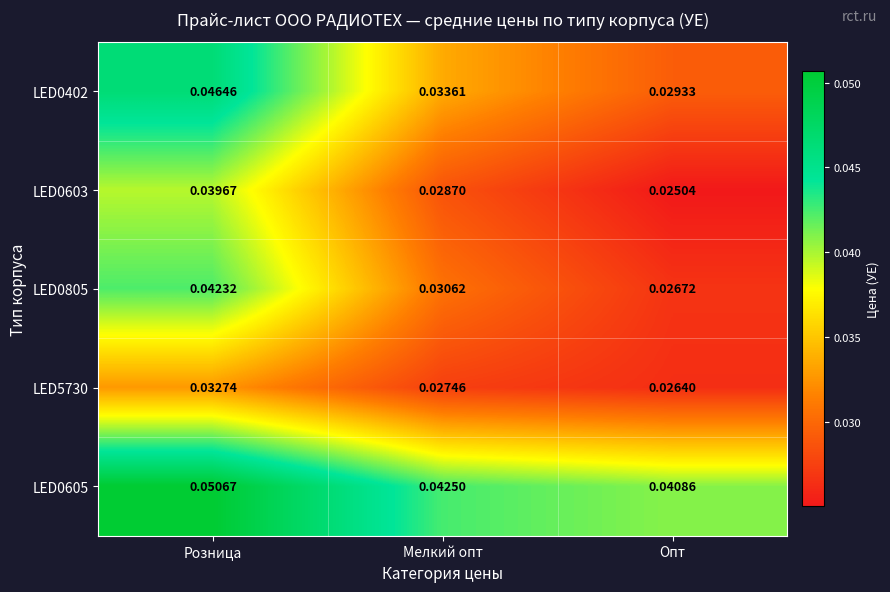

Where is LED0402 nearest to the value 0?

Опт